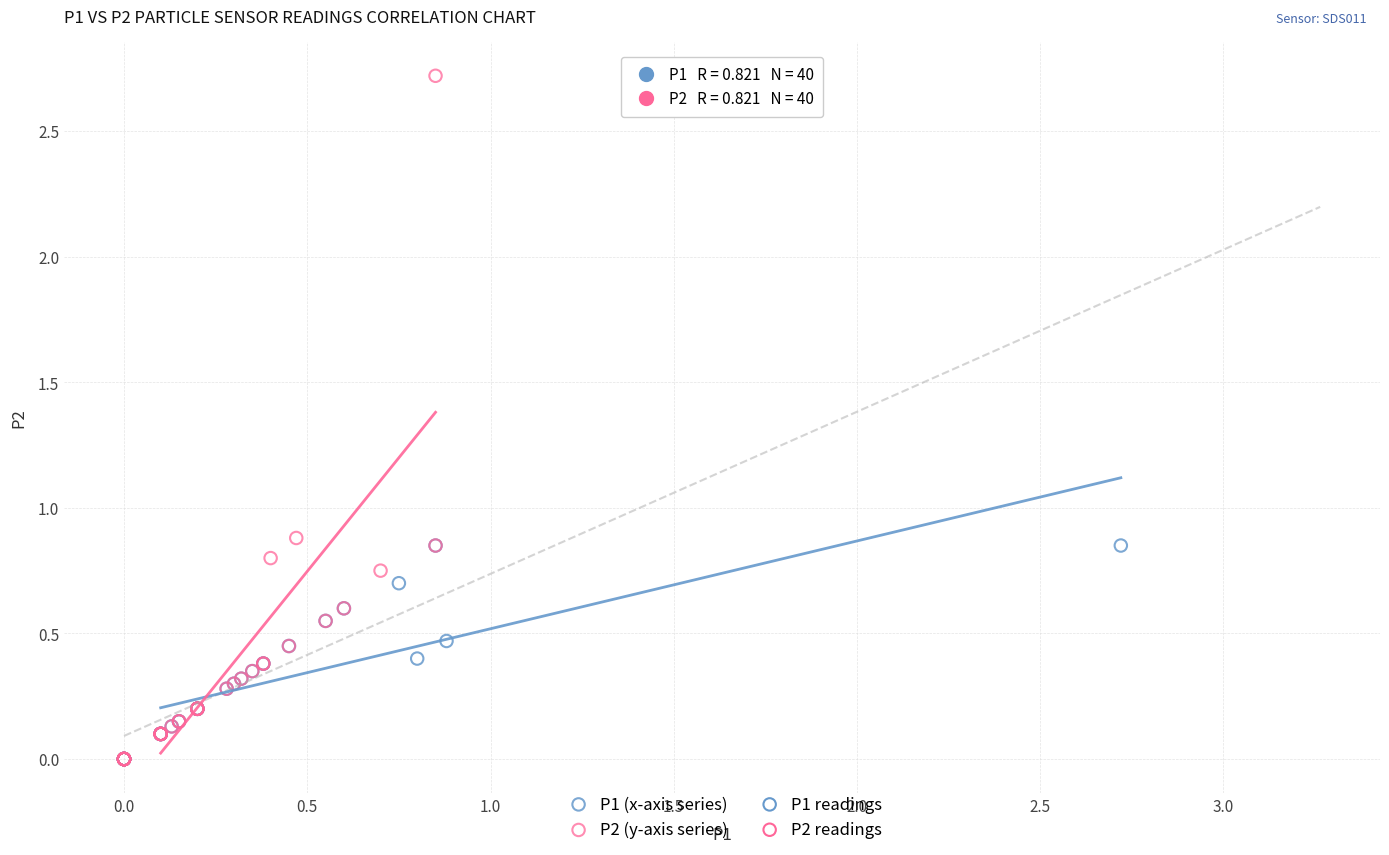

Which series reaches the maximum Y coordinate?

P2 (y-axis series)